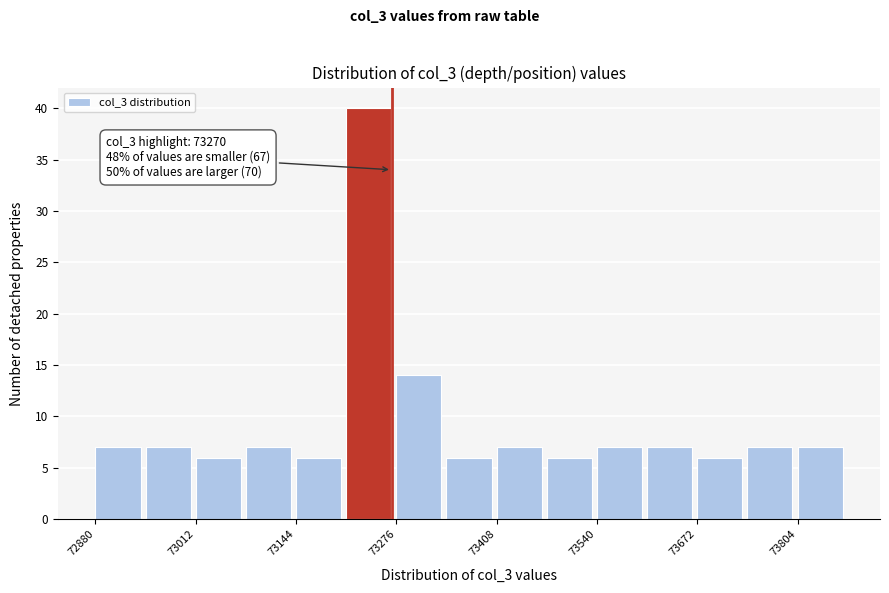

Around what value on the x-axis is the tallest bar? Give the approximate position of its centre, as read against the axis.

73240